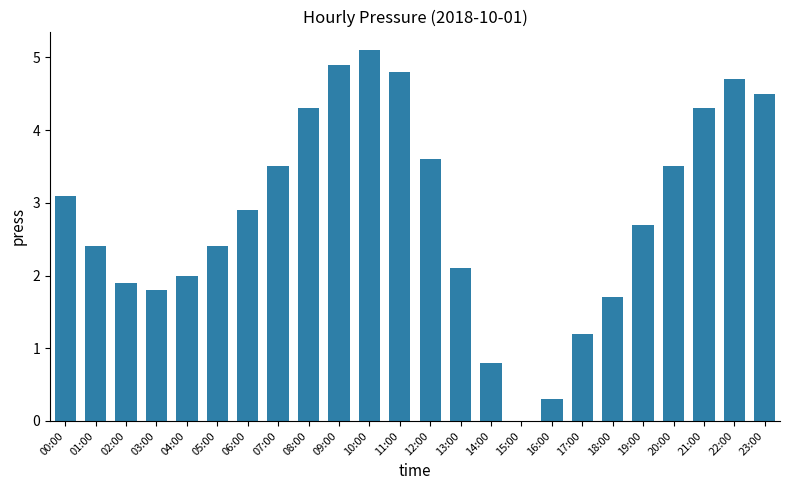

What value does the data have at 12:00?

3.6